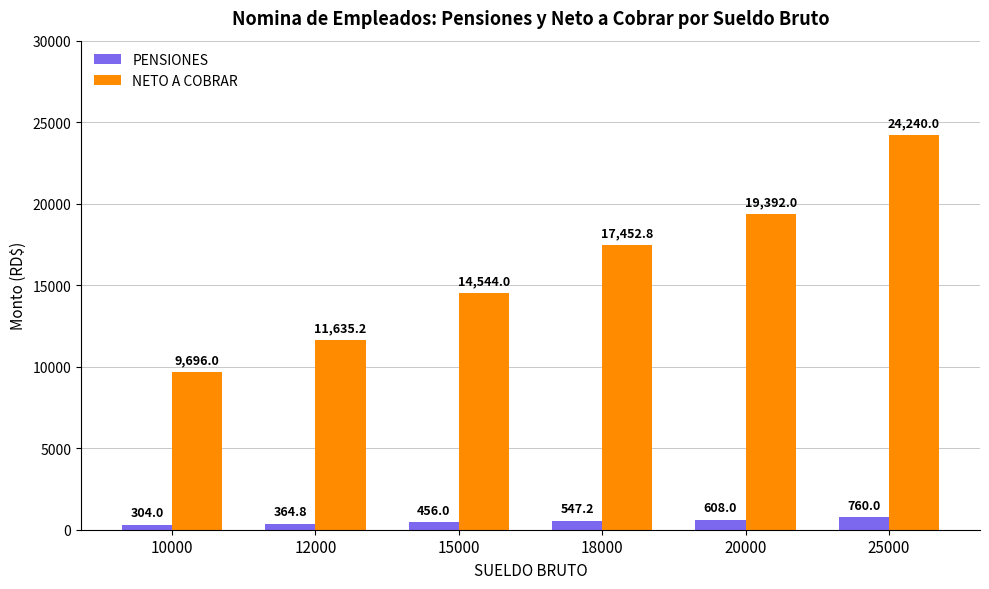

What is the sum of all NETO A COBRAR values?

96960.0